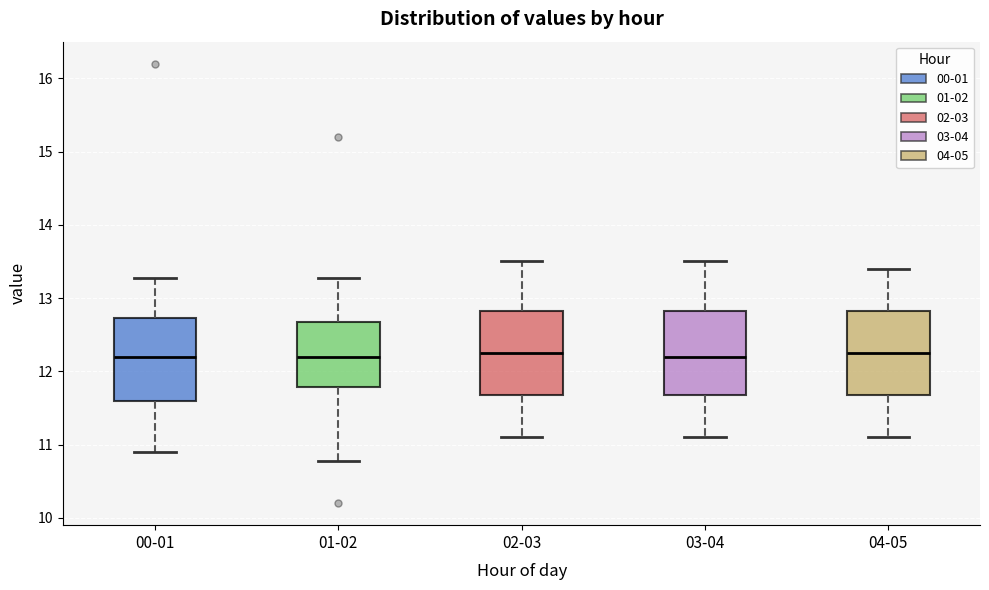

Reading left to right, transcribe this box plot: for each box, give where its median line is, the range the box spans, and where its two whiskers end, as read against the y-axis. The values are not printed on the chart, so give them approximately, as read against the axis.

00-01: median 12.2, box 11.6 to 12.7, whiskers 10.9 to 13.3
01-02: median 12.2, box 11.8 to 12.7, whiskers 10.8 to 13.3
02-03: median 12.3, box 11.7 to 12.8, whiskers 11.1 to 13.5
03-04: median 12.2, box 11.7 to 12.8, whiskers 11.1 to 13.5
04-05: median 12.3, box 11.7 to 12.8, whiskers 11.1 to 13.4